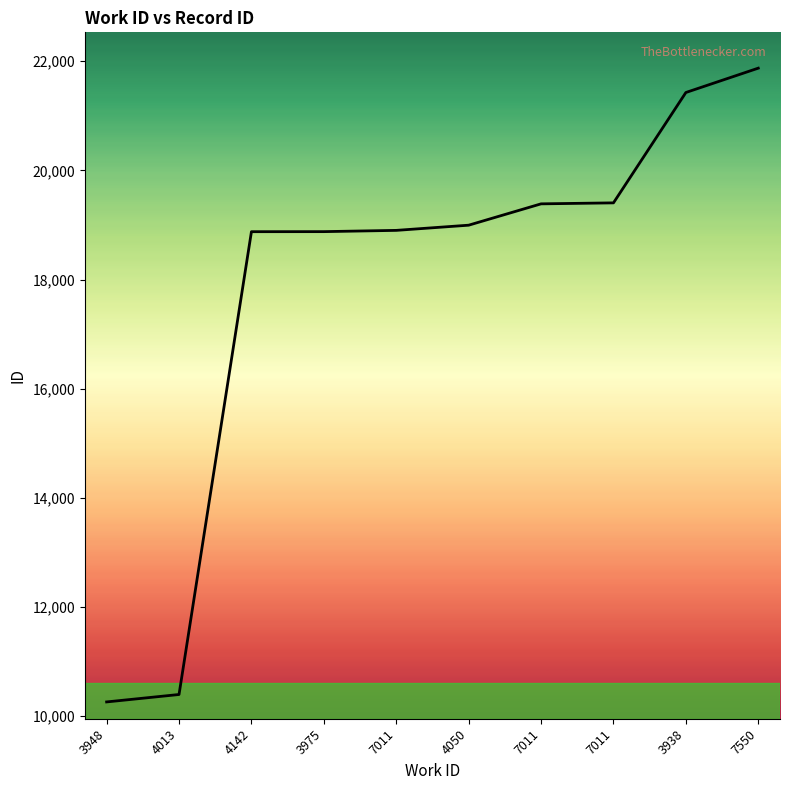

True or false: the data has more than 1 interior local peaks.

False